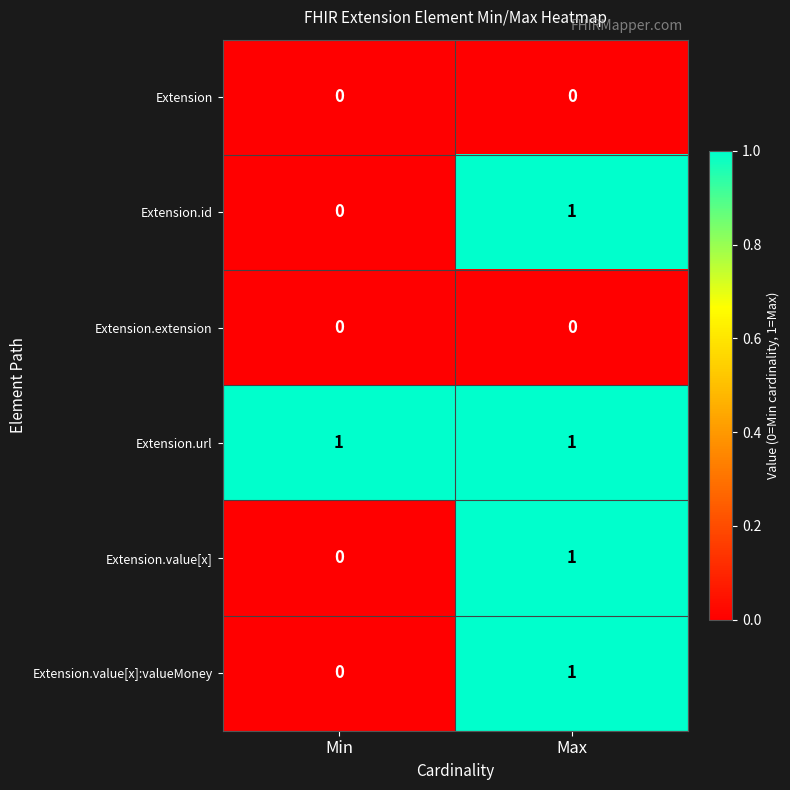

List the labels in order of Extension.value[x]:valueMoney value, largest first.

Max, Min